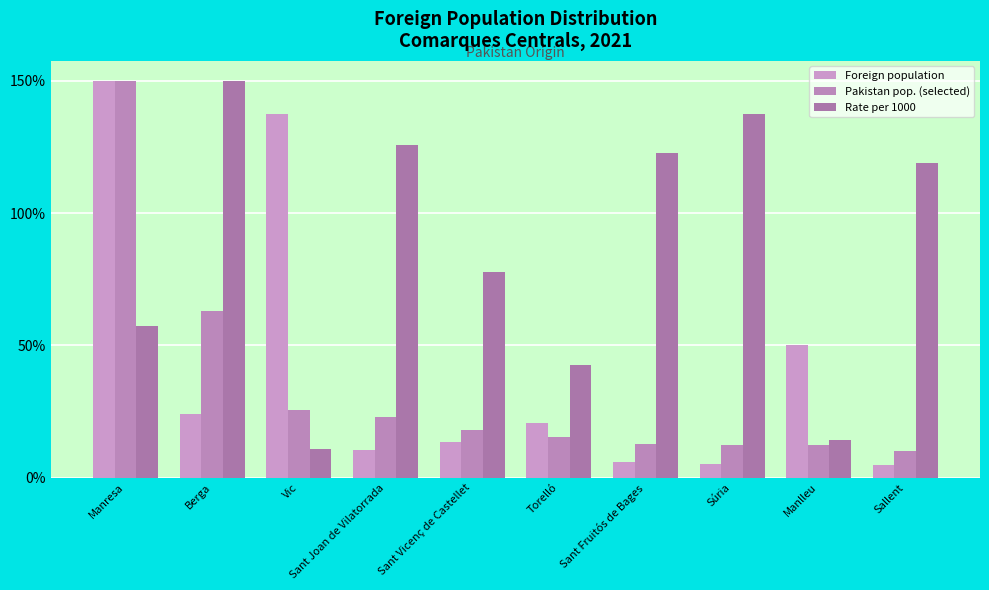

Which series has the largest total across all categories?

Rate per 1000